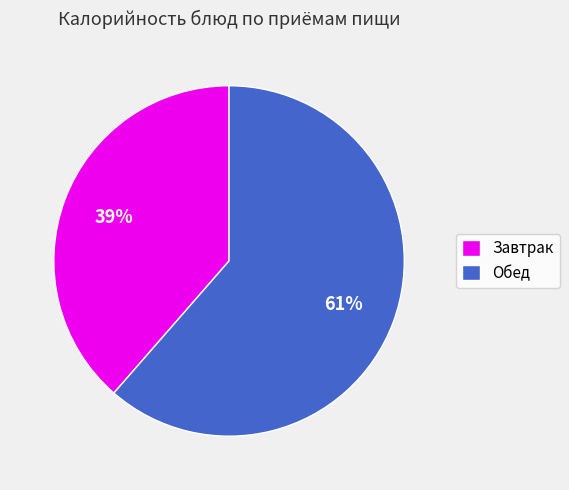

What is the smallest slice in the pie chart?

Завтрак